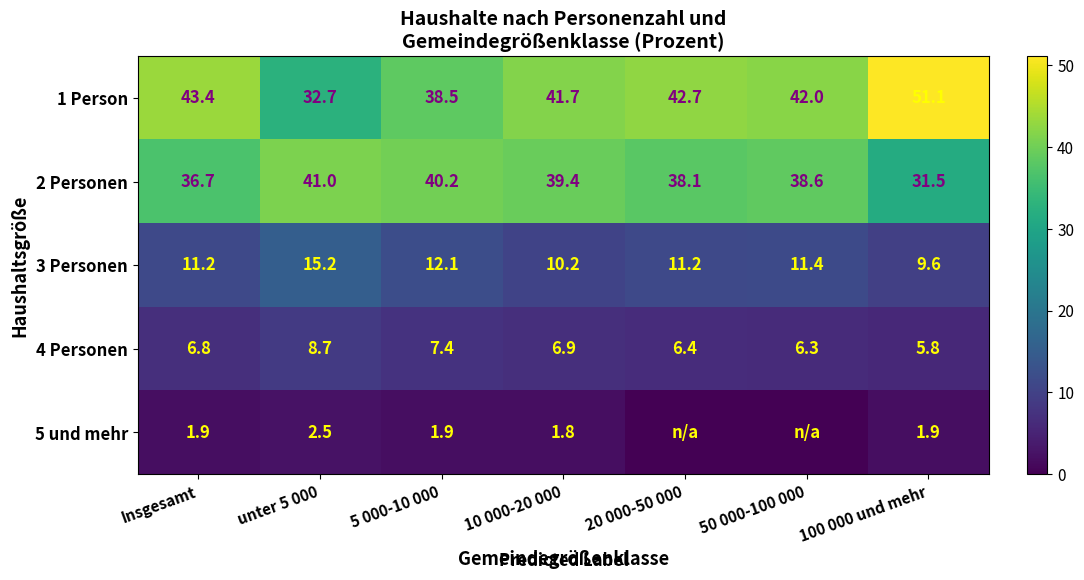

At which label does 4 Personen reach its peak?

unter 5 000